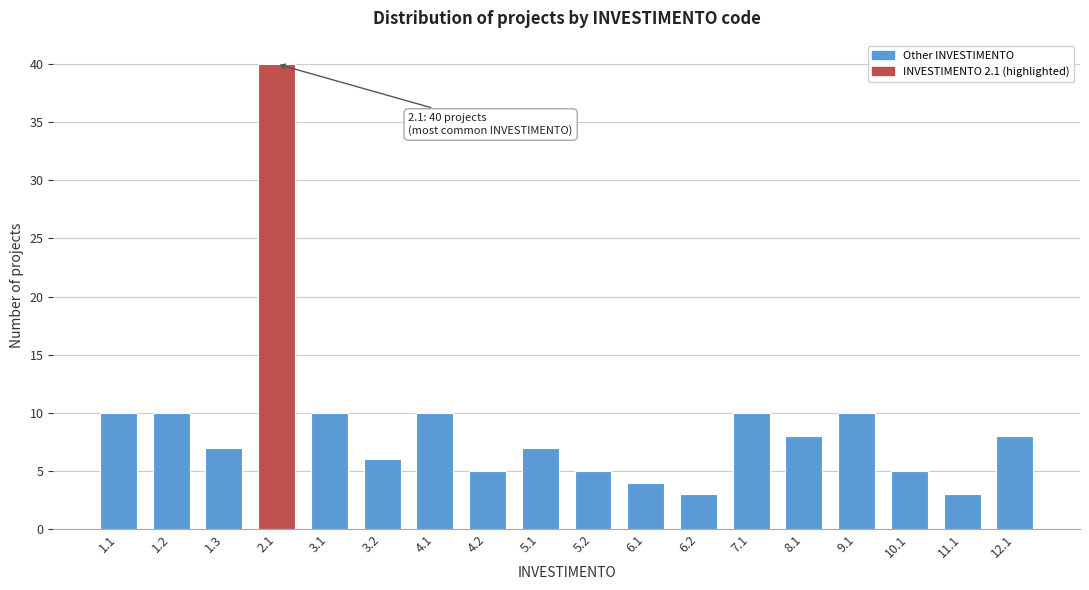

Reading right to left, list all the values displayed in this chart.

8	3	5	10	8	10	3	4	5	7	5	10	6	10	40	7	10	10